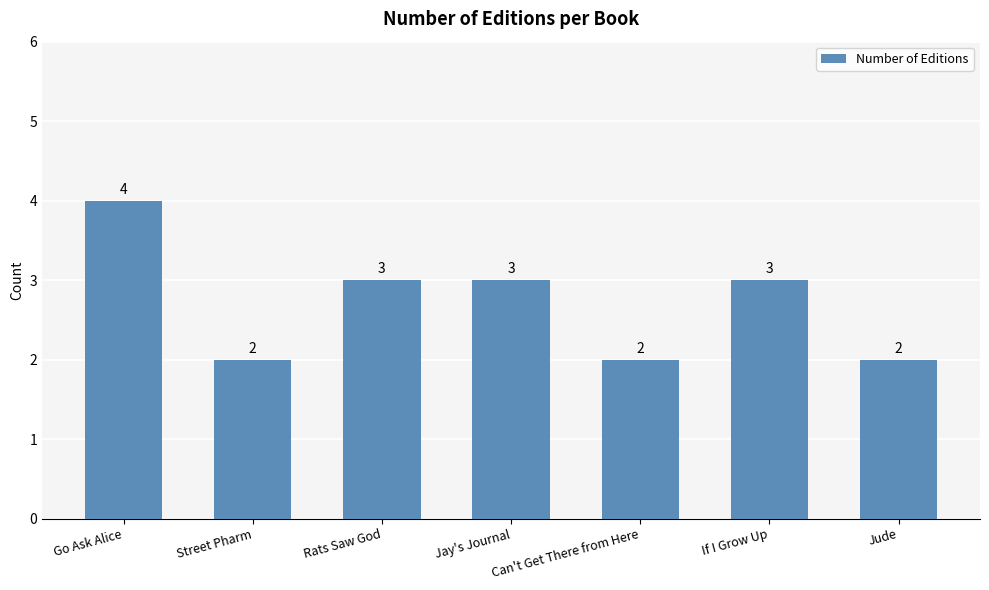

Count the values in the range 2 to 3.

6